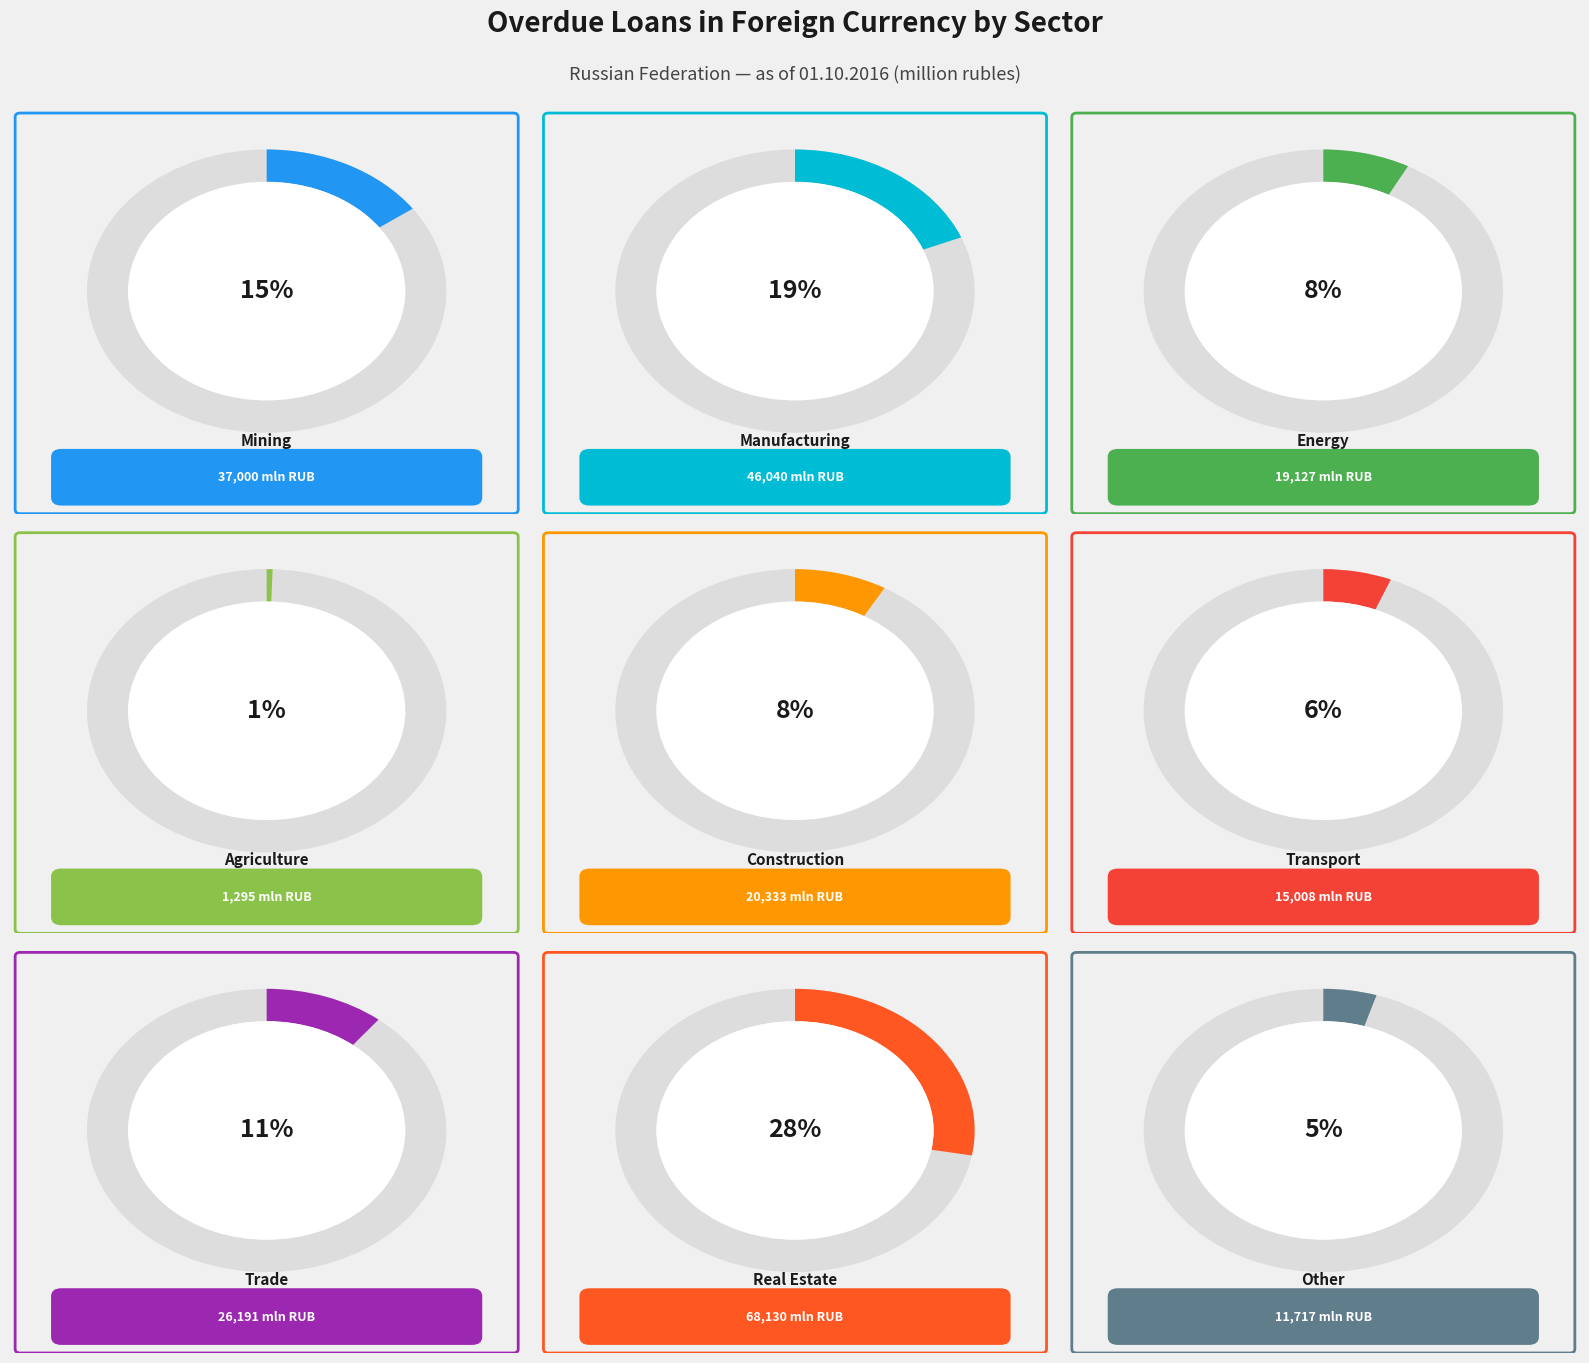

What is the change in value from manufacturing to wholesale and retail trade?

-19849